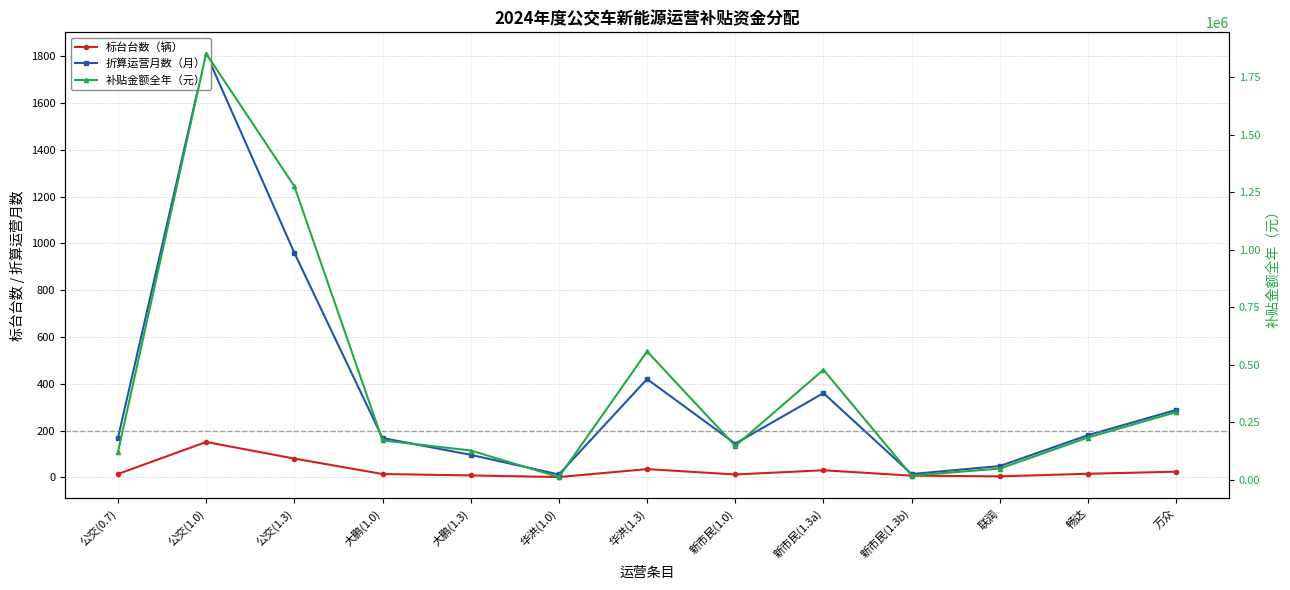

What position from the left is 华洪(1.3)?

7